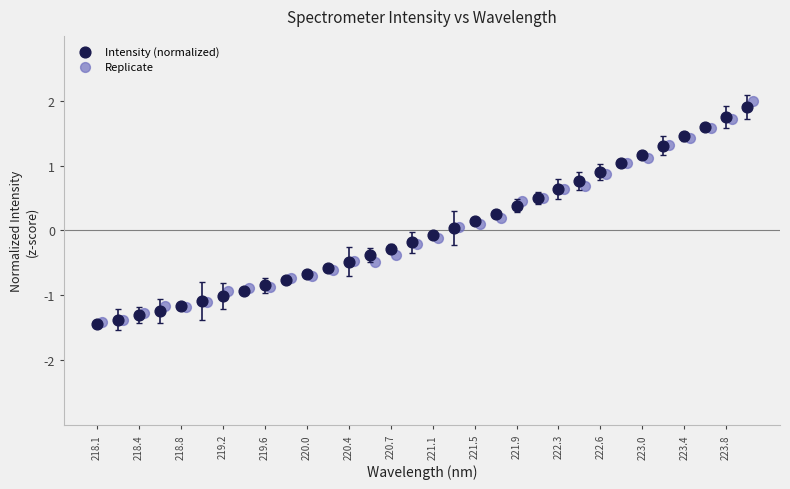

Which series has the largest Y range (max minus min)?

Replicate